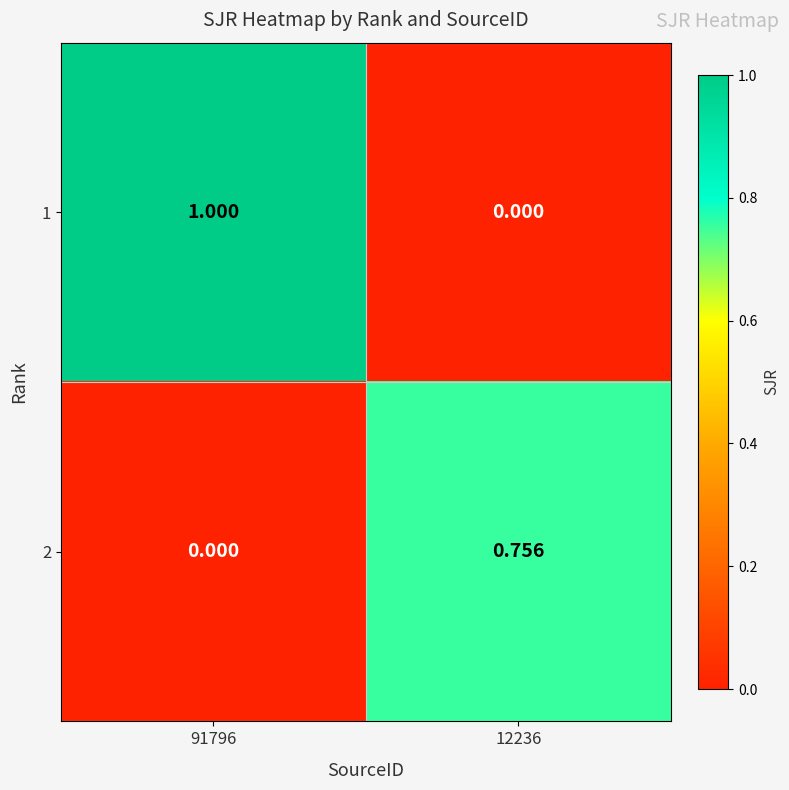

How many positive values does the 2 series have?

1